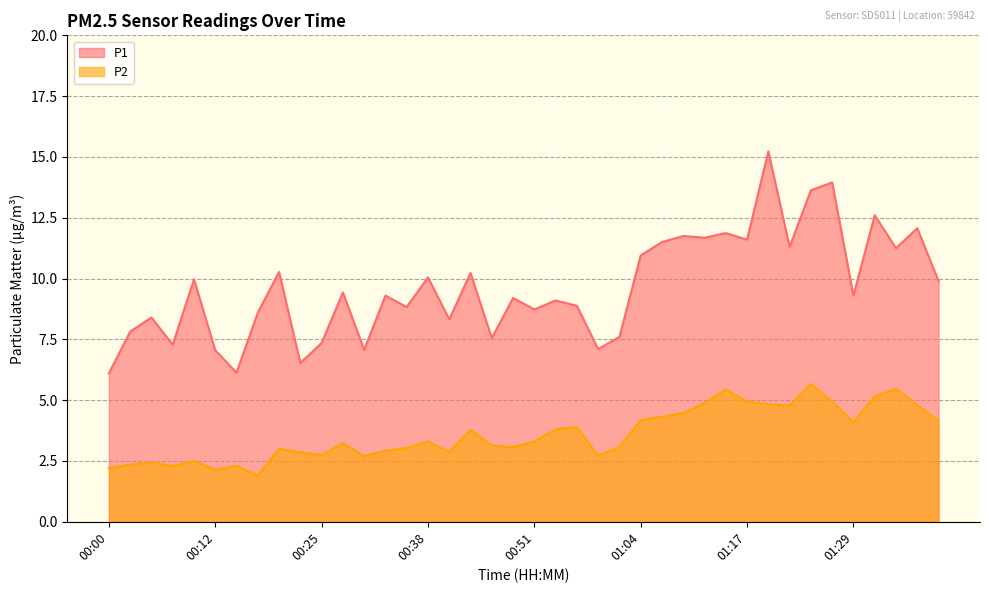

Reading right to left, list all the values displayed in this chart.

P1: 9.9	12.1	11.2	12.6	9.3	13.9	13.6	11.3	15.2	11.6	11.9	11.7	11.8	11.5	10.9	7.6	7.1	8.9	9.1	8.7	9.2	7.5	10.2	8.3	10.1	8.8	9.3	7.1	9.4	7.3	6.5	10.3	8.6	6.1	7.0	10.0	7.3	8.4	7.8	6.1
P2: 4.2	4.8	5.5	5.2	4.1	4.9	5.7	4.8	4.8	5.0	5.4	4.9	4.5	4.3	4.2	3.1	2.7	3.9	3.8	3.3	3.1	3.1	3.8	2.9	3.3	3.0	2.9	2.7	3.2	2.8	2.9	3.0	1.9	2.3	2.1	2.5	2.3	2.4	2.4	2.2